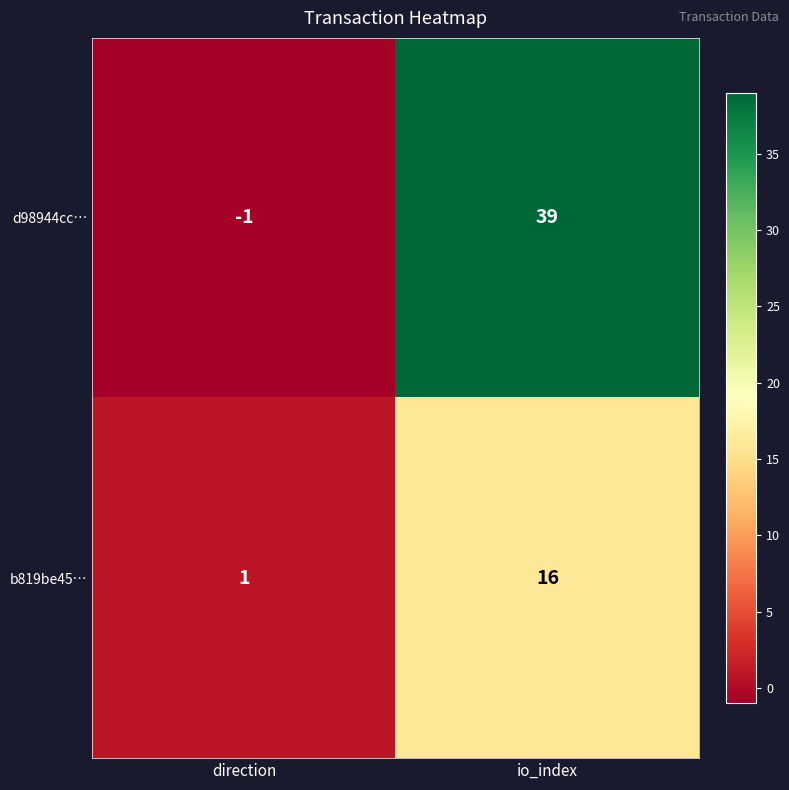

True or false: d98944cc… has a value of 39 at io_index.

True